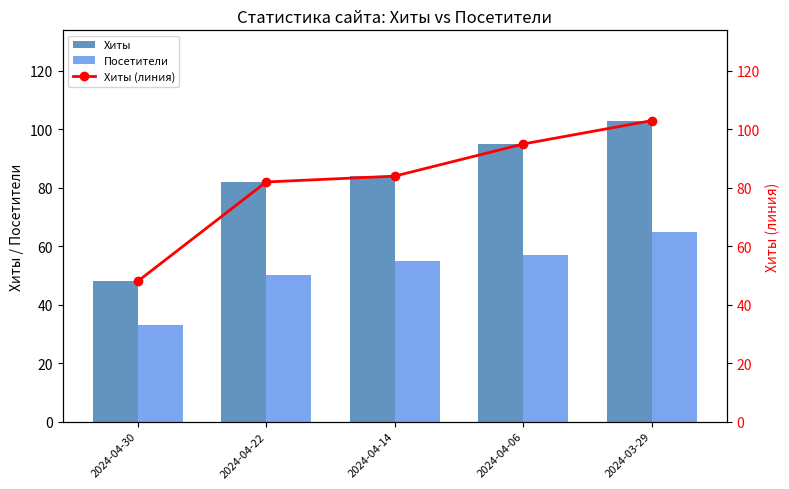

What is the value of the Хиты bar at the 4th from the left?

95